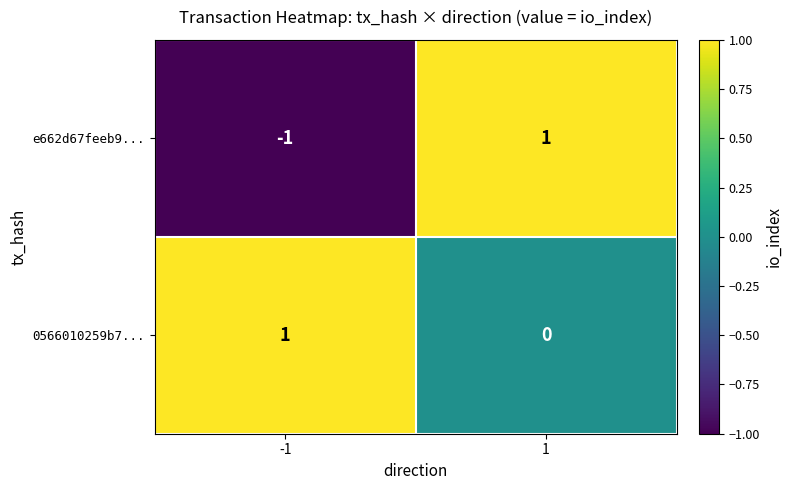

What is the spread (max minus min) of values at -1?

2